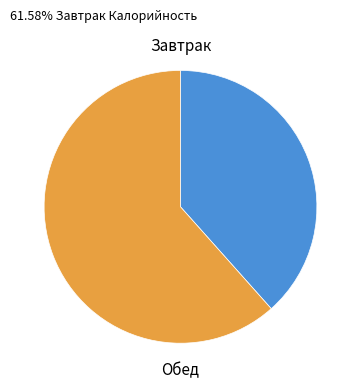

How many slices are in this pie chart?

2